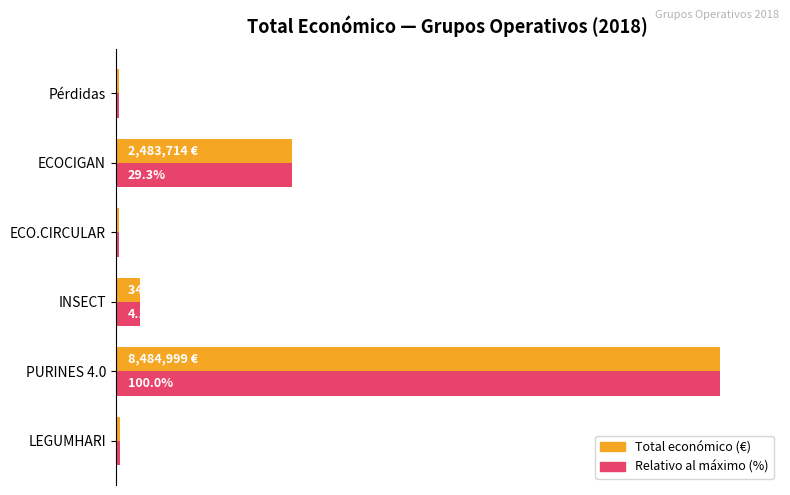

At which category is the sum across all series the highest?

PURINES 4.0